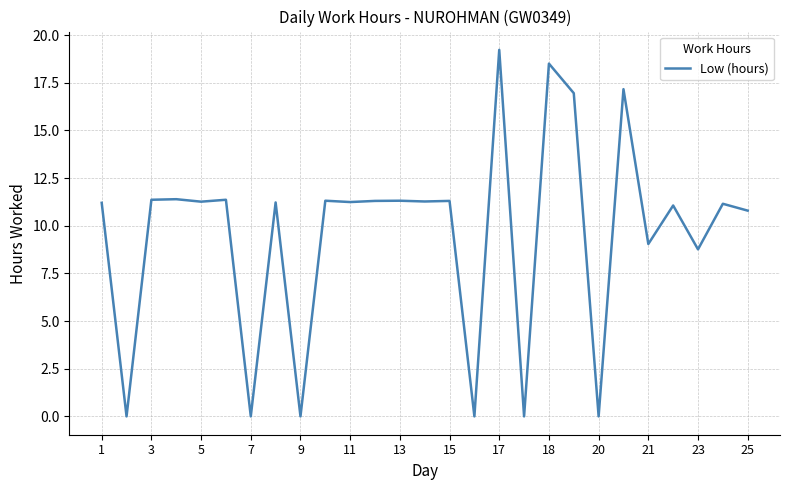

What is the difference between the maximum and minimum values?

19.2